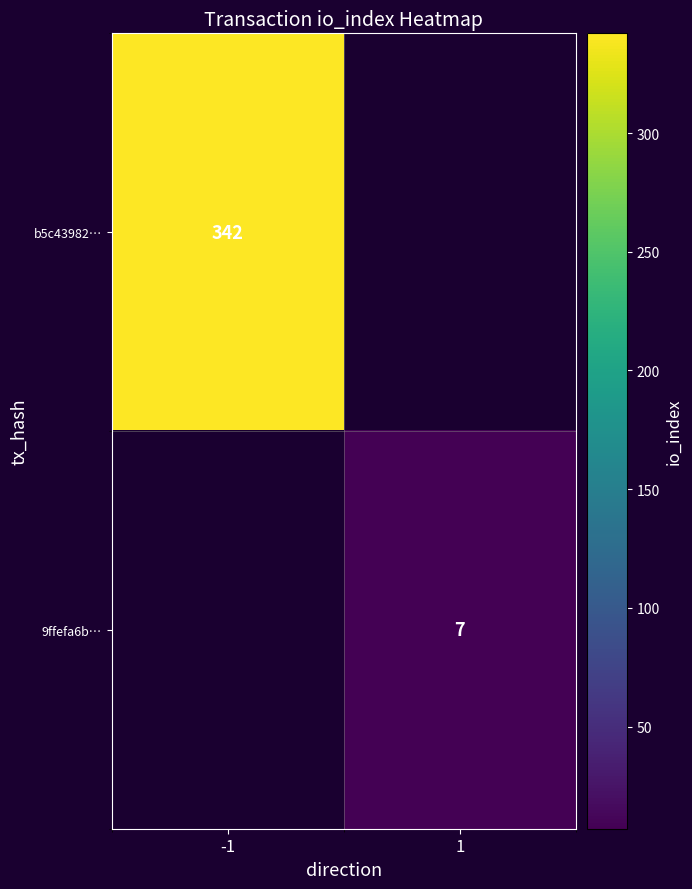

True or false: b5c43982… has a value of 342 at -1.

True